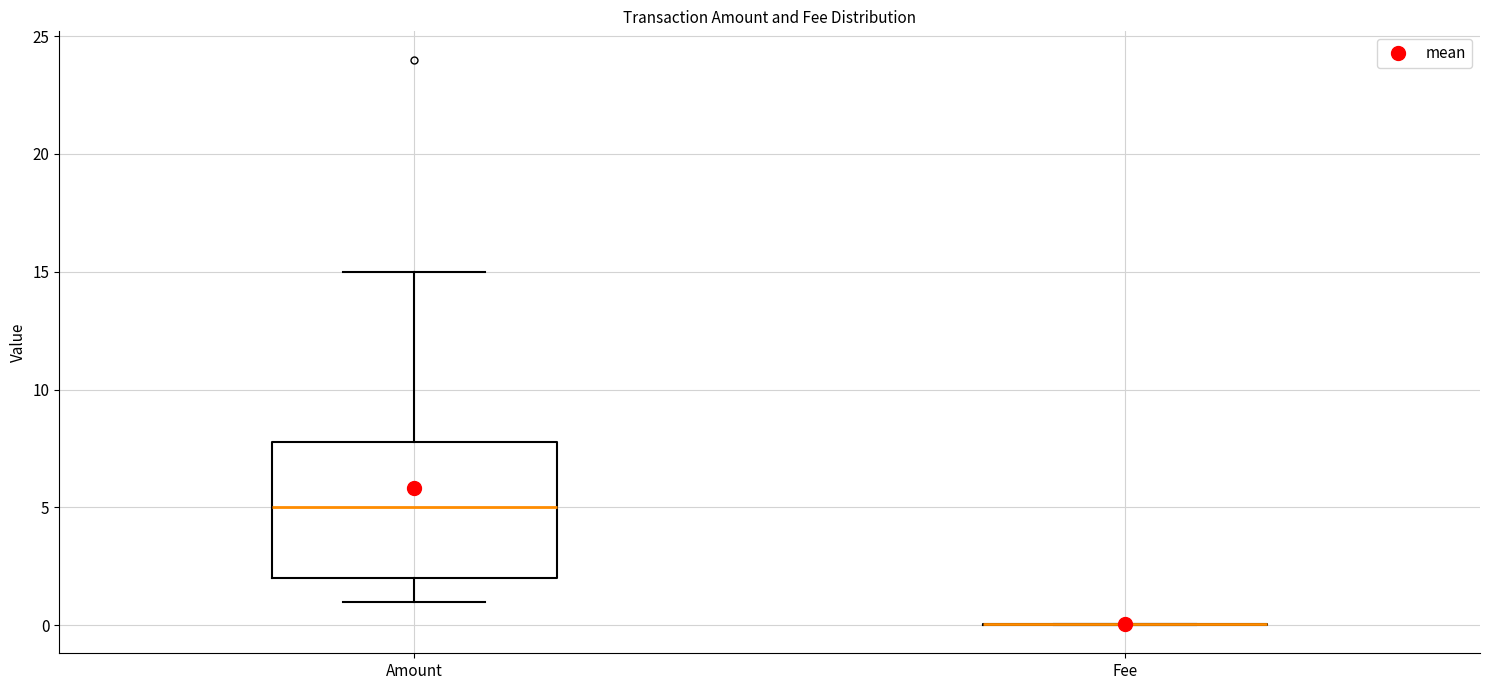

Comparing the boxes themselves (not the whiskers), which one is the tallest?

Amount